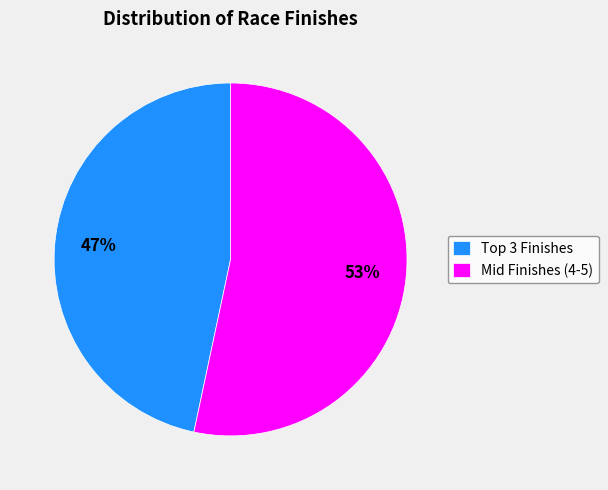

The Mid Finishes (4-5) slice represents 43% of the pie. True or false?

False